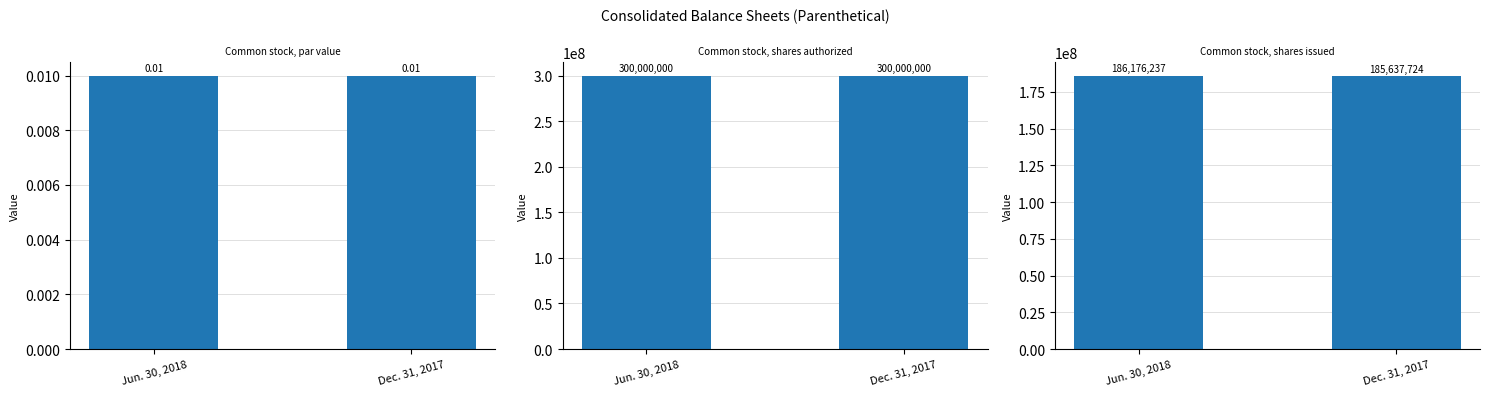

Reading left to right, list all the values displayed in this chart.

Common stock, par value: 0.0	0.0
Common stock, shares authorized: 300000000.0	300000000.0
Common stock, shares issued: 186176237.0	185637724.0